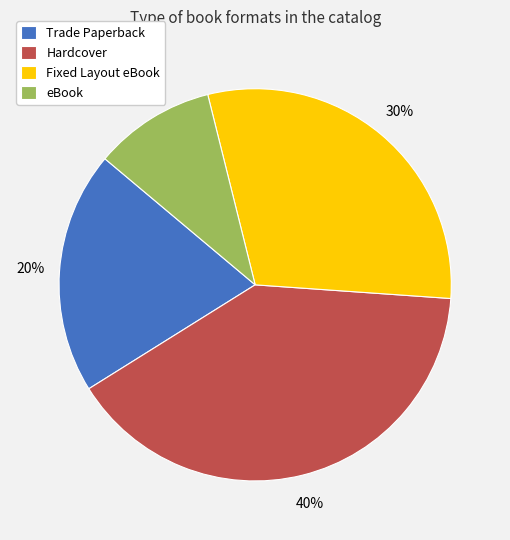

Is the sum of Trade Paperback and Hardcover greater than half?

Yes